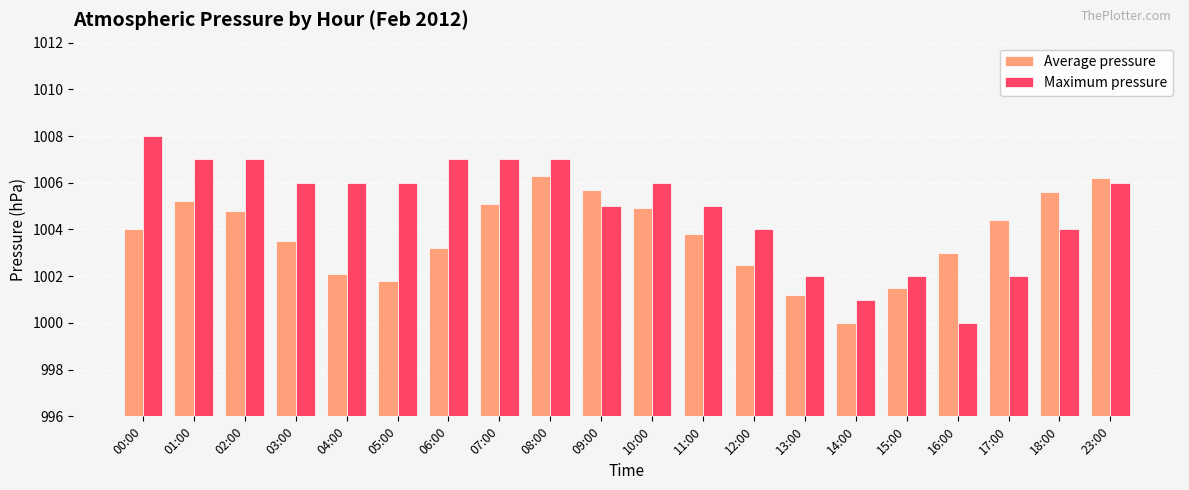

What is the difference between the highest and lowest values at 04:00?

3.9